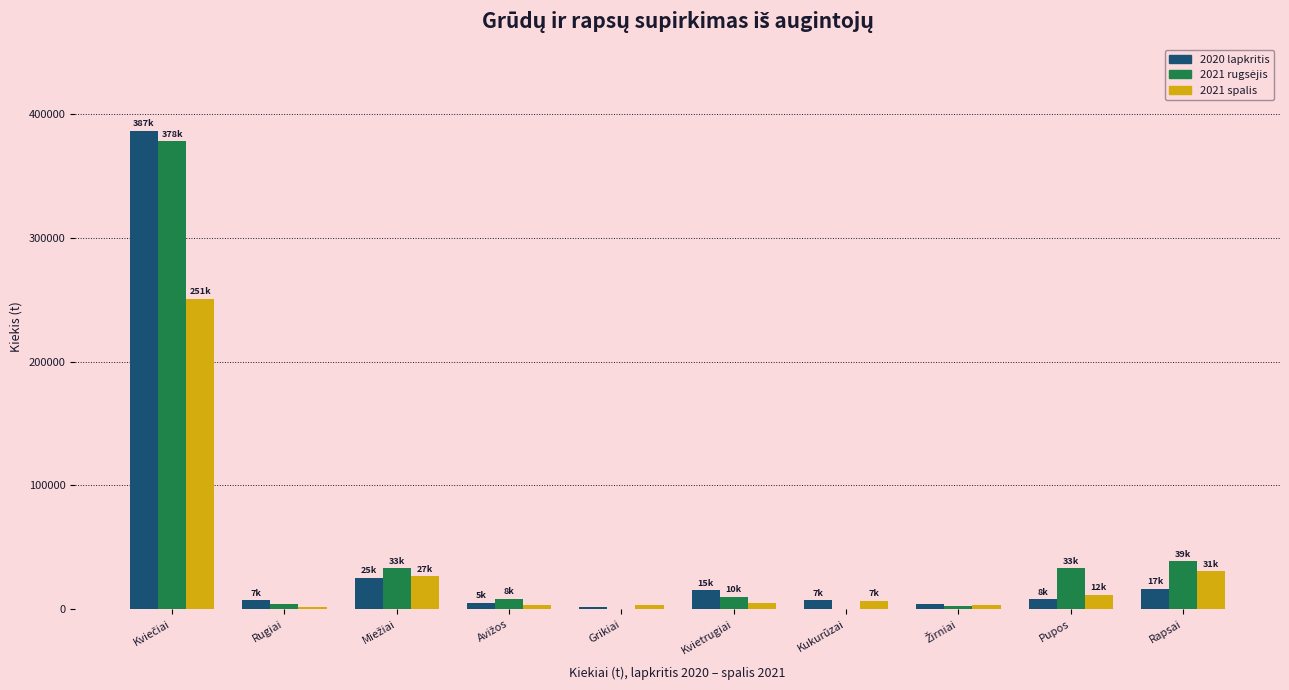

What is the sum of all 2020 lapkritis values?

476752.8